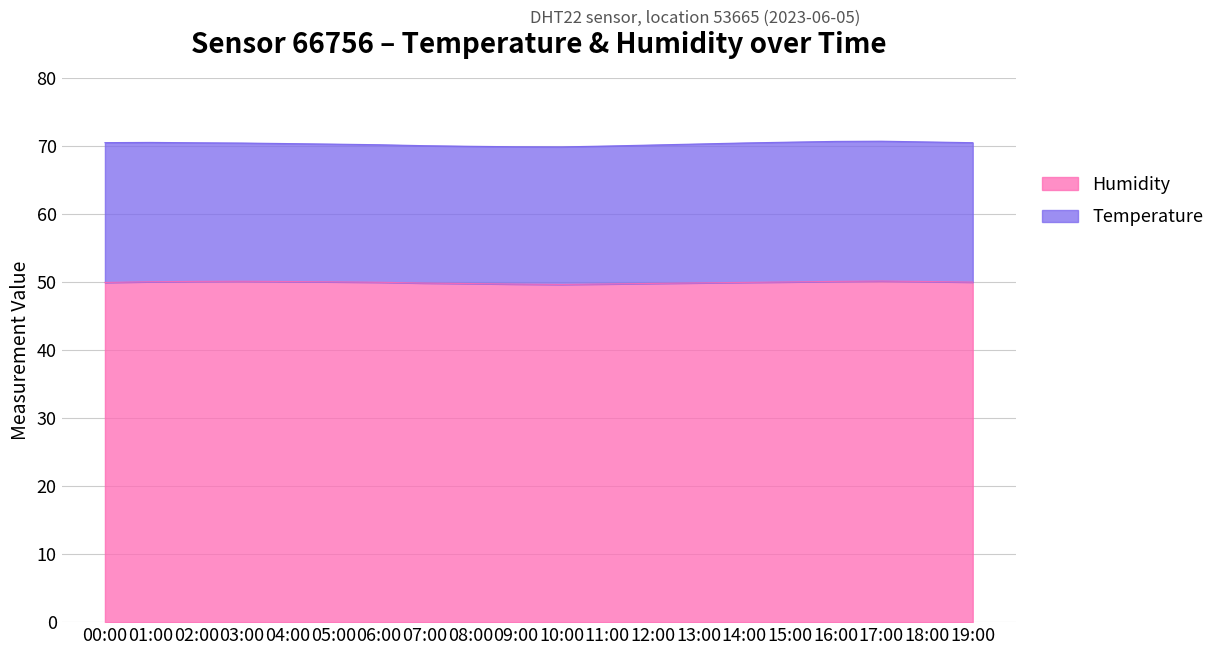

What is the label of the 20th point from the left?

19:00